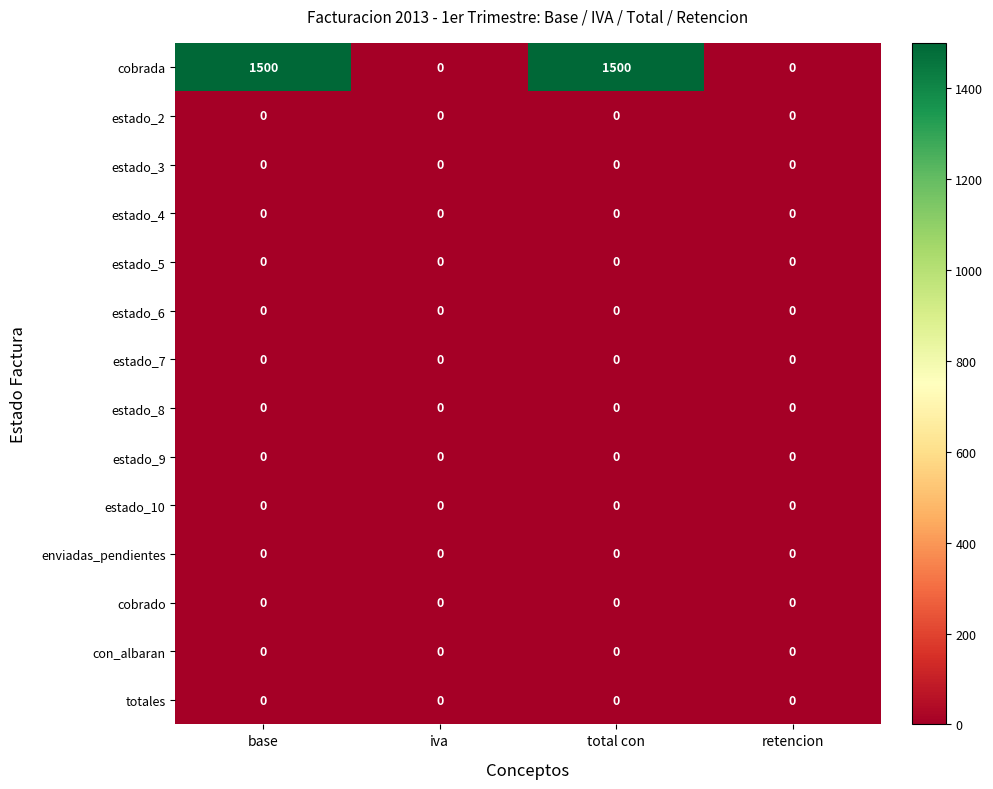

Which series has the largest total across all categories?

cobrada